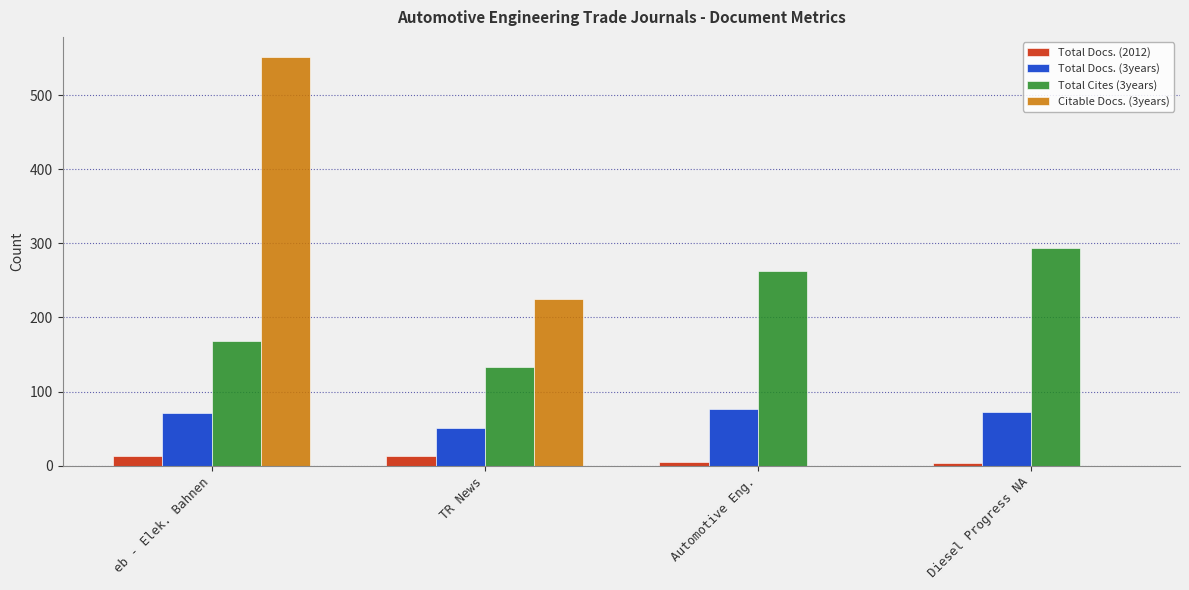

What is the average value of the Total Docs. (3years) series?

68